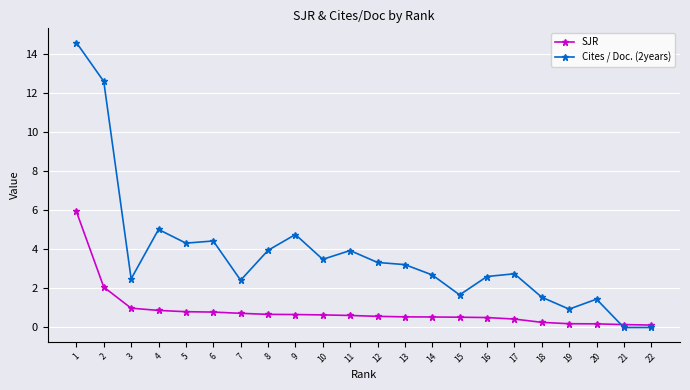

What value does the SJR series have at 3?

1.0